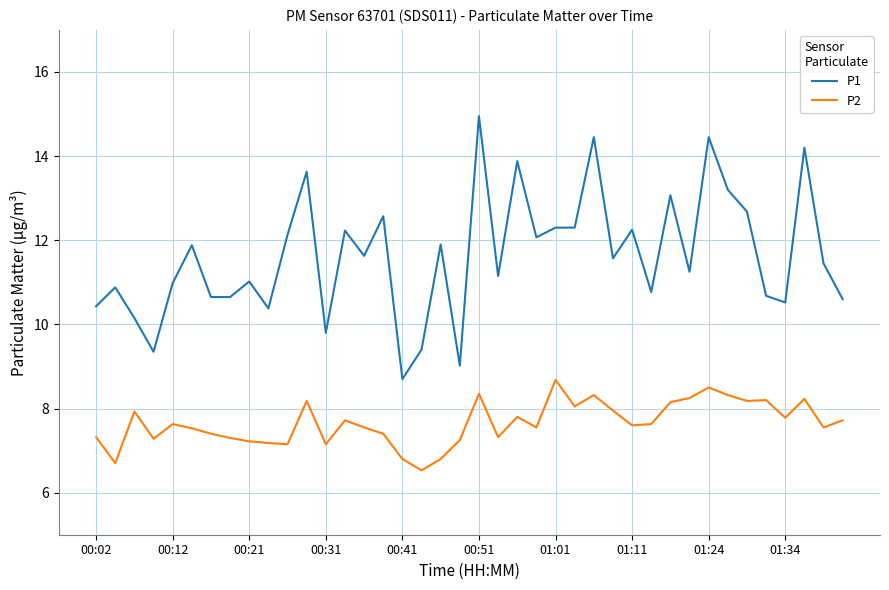

Which series has the widest spread of values?

P1